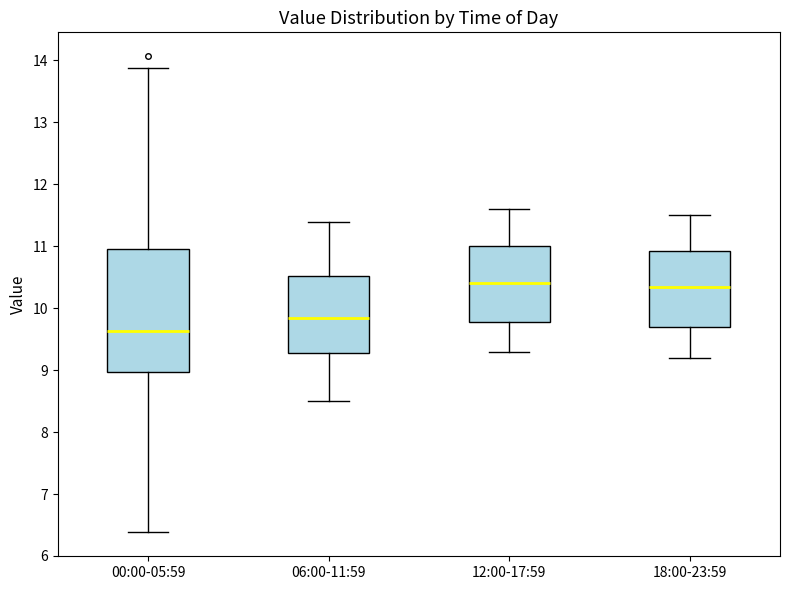

Which box is the tallest, from its lower edge to its upper edge?

00:00-05:59